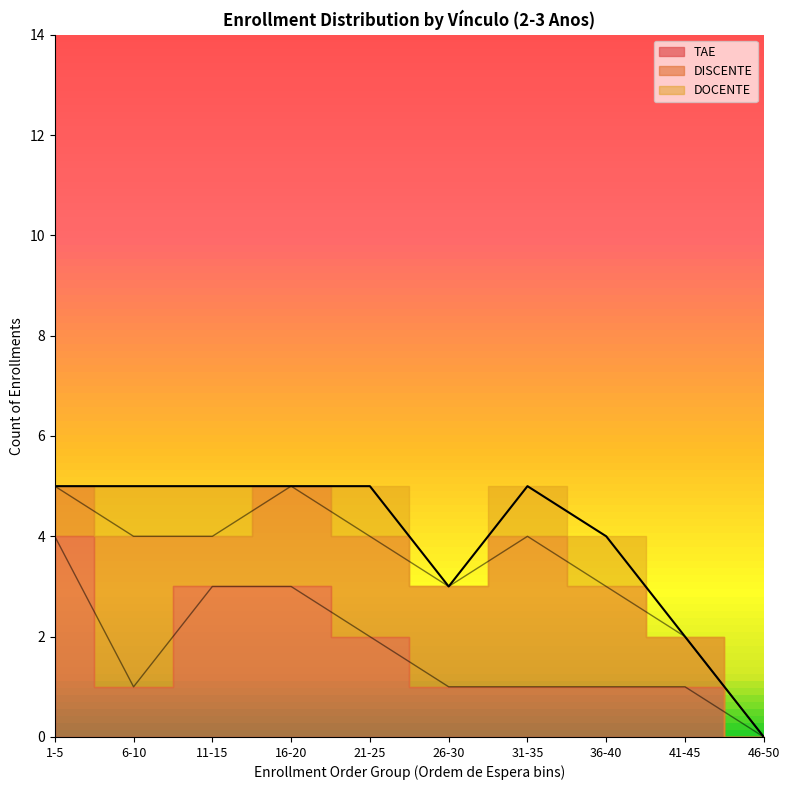

What are all the series names shown in the legend?

TAE, DISCENTE, DOCENTE